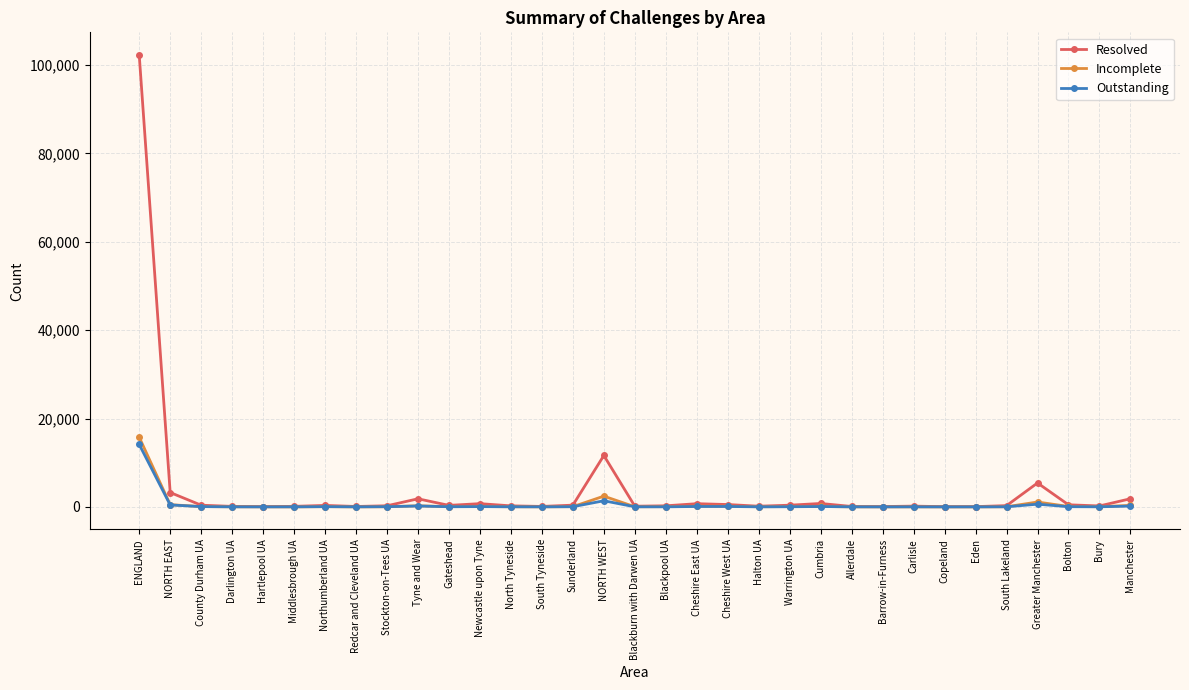

Which series has the widest spread of values?

Resolved